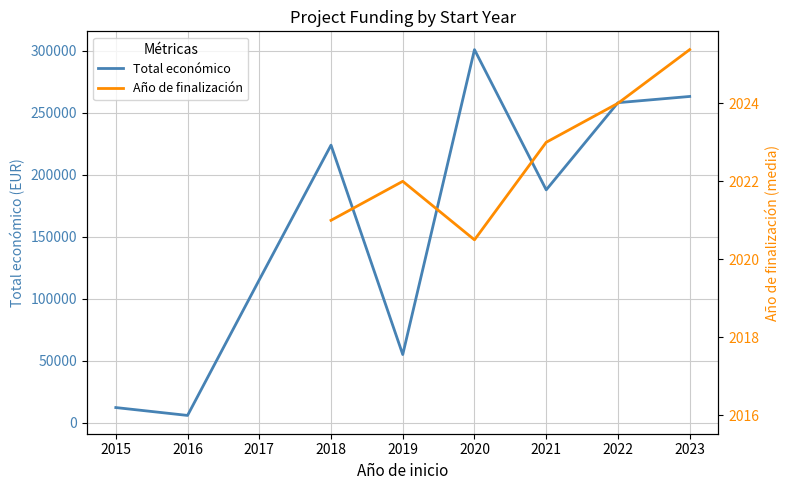

What is the highest value of the Total económico series?

300829.5